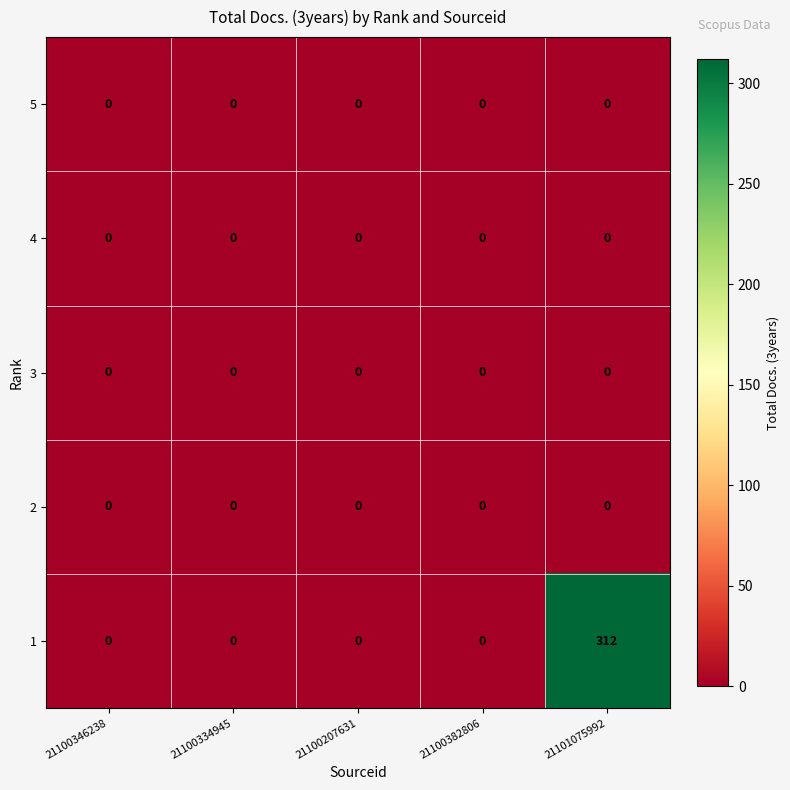

What is the total value across all series at 21101075992?

312